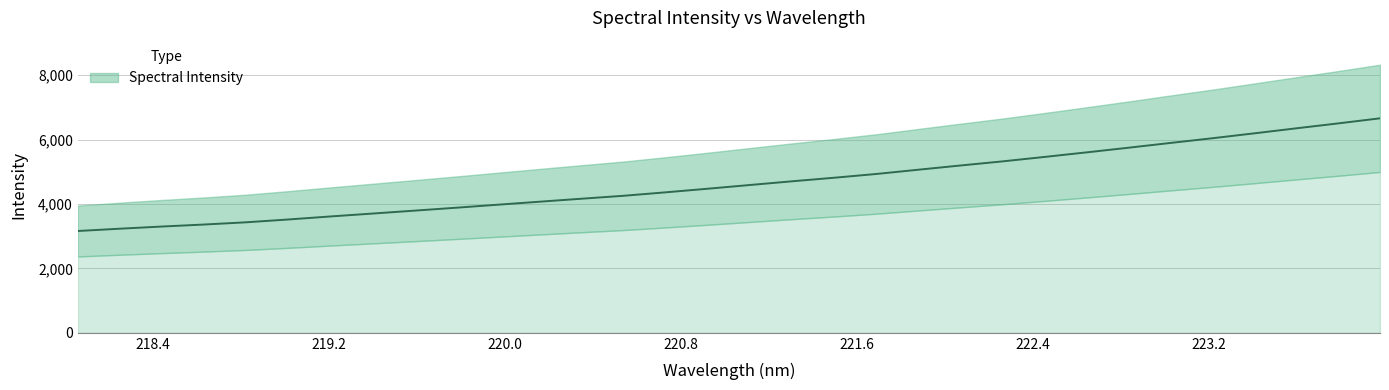

True or false: the data shows 4258.1 at 220.5444.

True